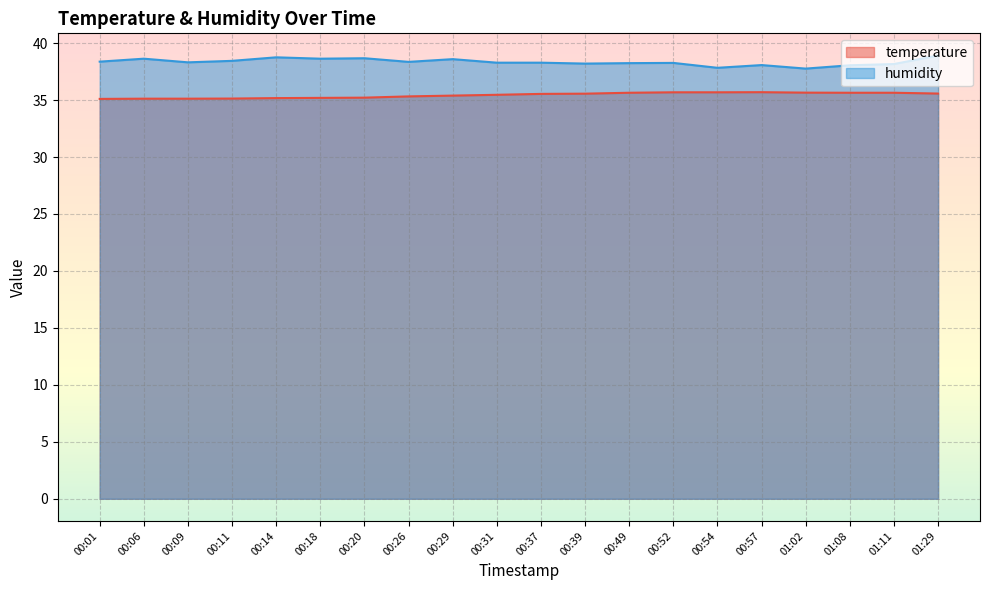

Rank the series by their maximum value, from lowest to highest.

temperature, humidity